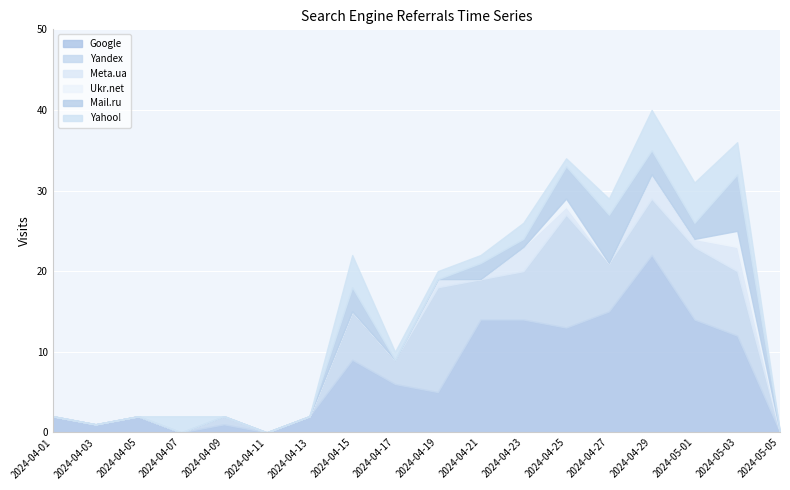

List the labels in order of Mail.ru value, smallest first.

2024-04-01, 2024-04-03, 2024-04-05, 2024-04-07, 2024-04-09, 2024-04-11, 2024-04-13, 2024-04-17, 2024-04-19, 2024-05-05, 2024-04-23, 2024-04-21, 2024-05-01, 2024-04-15, 2024-04-29, 2024-04-25, 2024-04-27, 2024-05-03